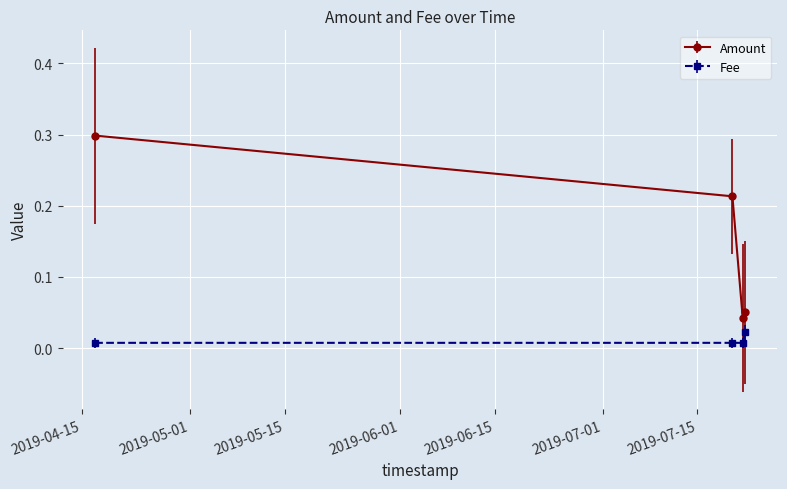

List the series in order of their peak value, lowest first.

Fee, Amount